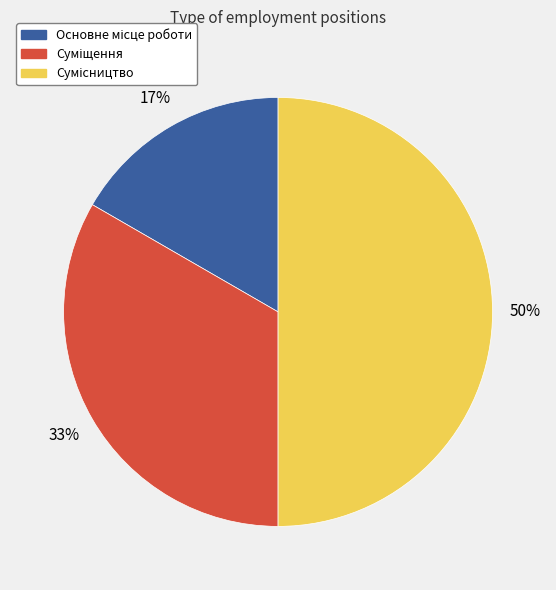

To the nearest percent, what is the difference between the largest and smallest slice percentages?

33%